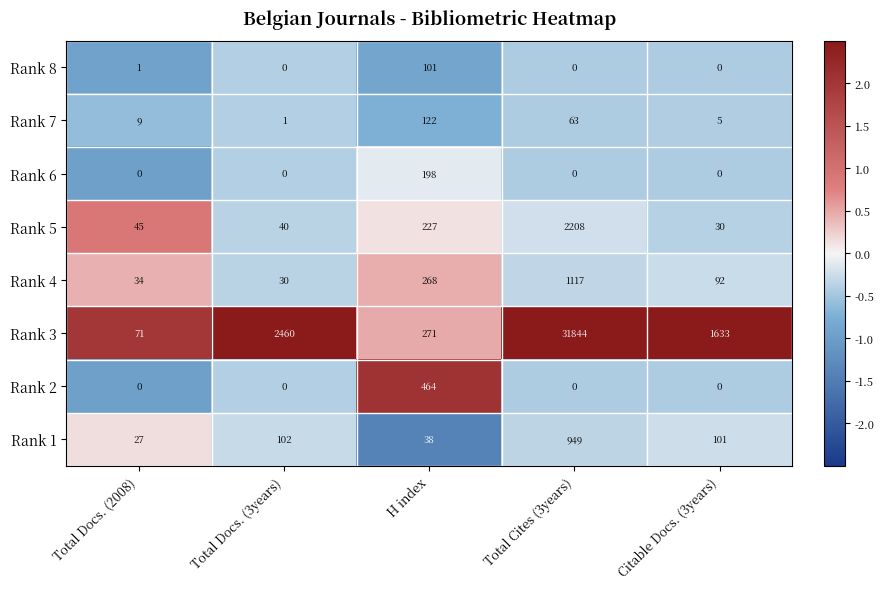

What is the difference between the maximum and minimum values in the Rank 7 series?

121